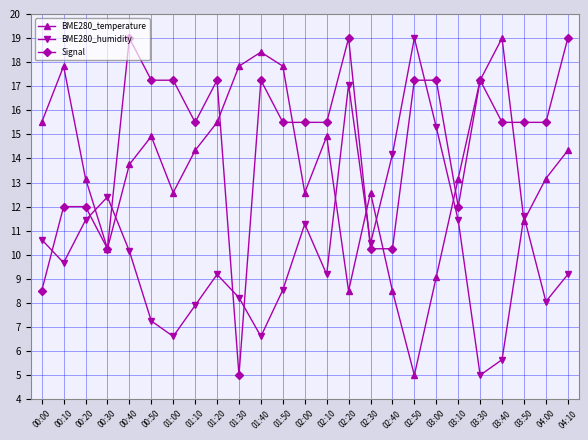

What is the total value across all series at 01:20?

41.9